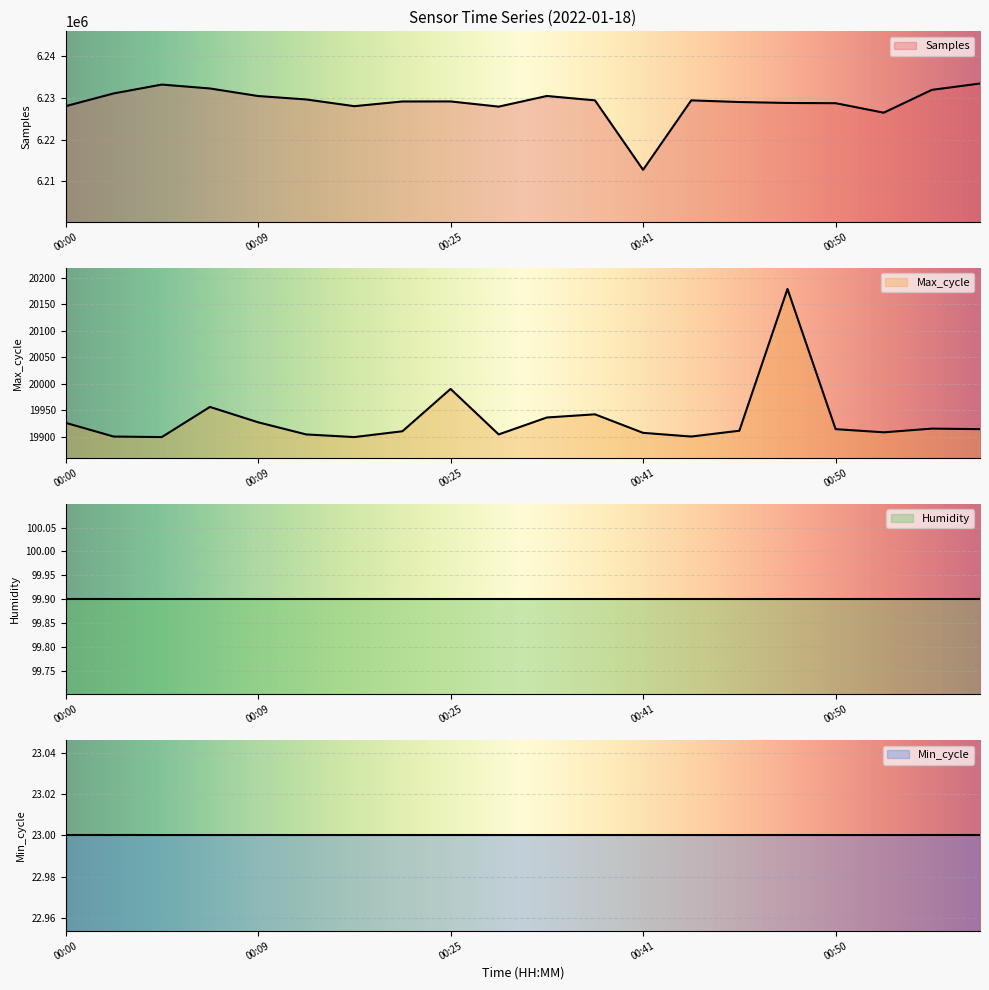

What is the total value across all series at 00:45?

6248884